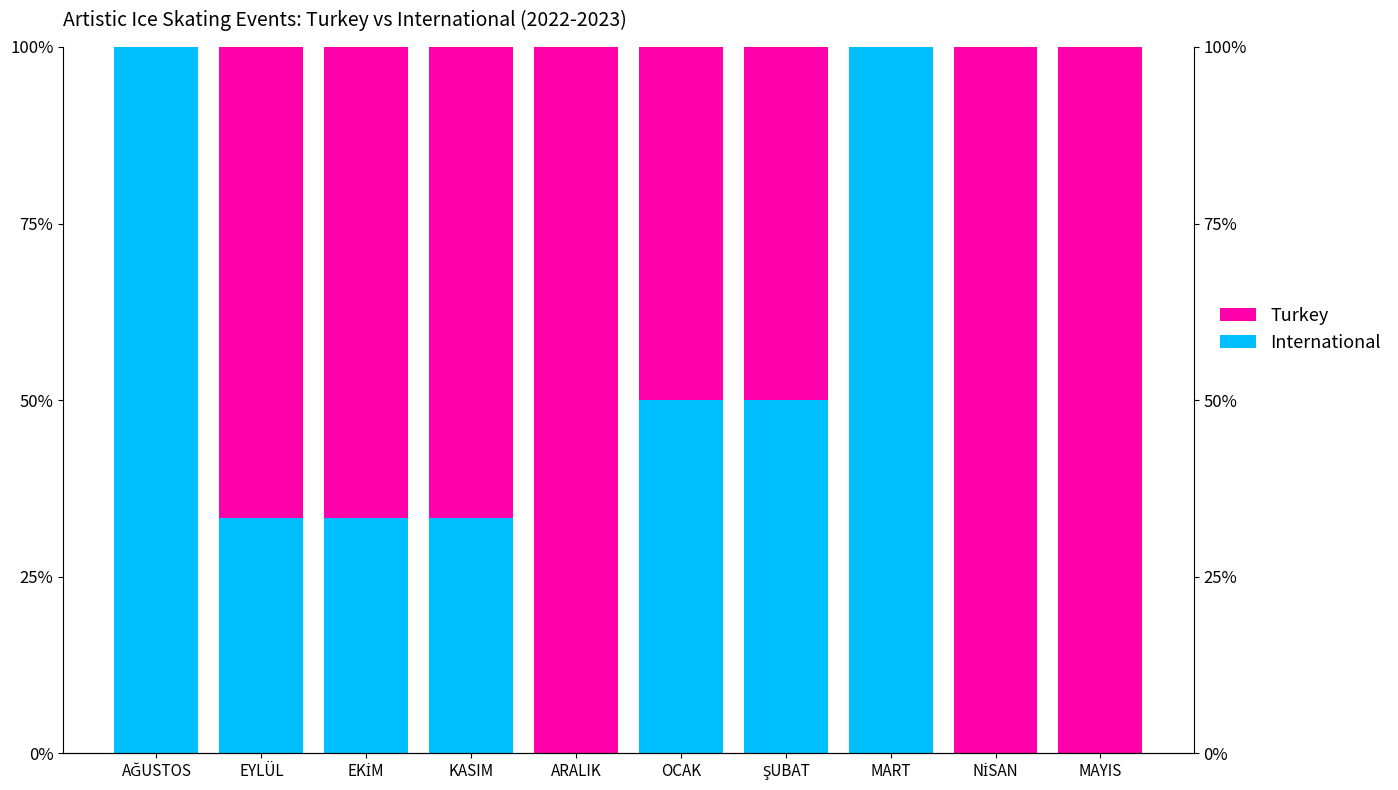

At which label is International closest to 50?

OCAK